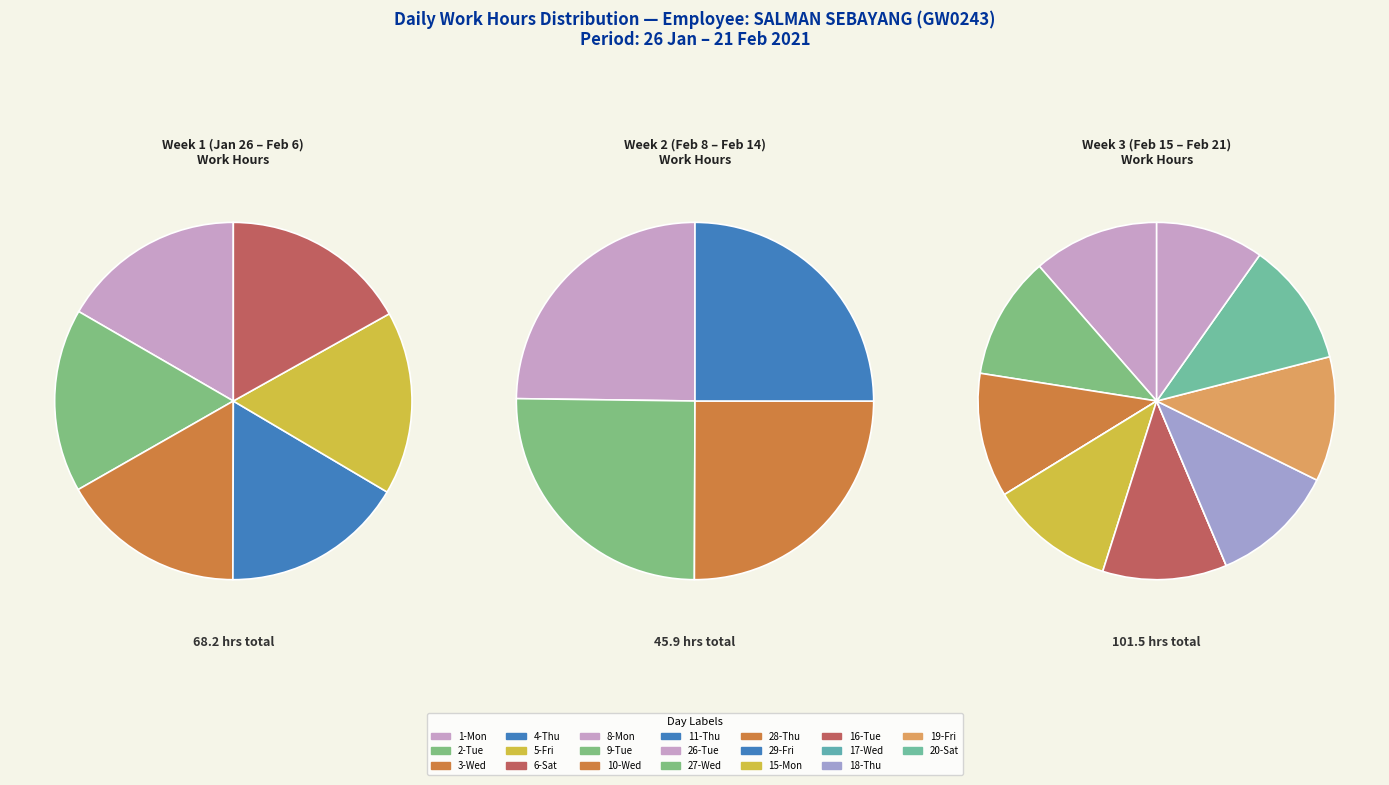

Does 10-Wed account for over 50% of the chart?

No